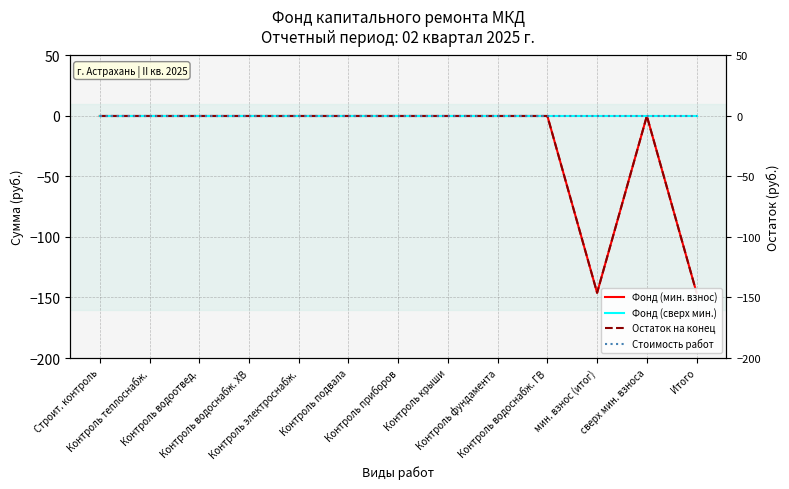

True or false: Фонд (мин. взнос) and Стоимость работ cross at least once.

False